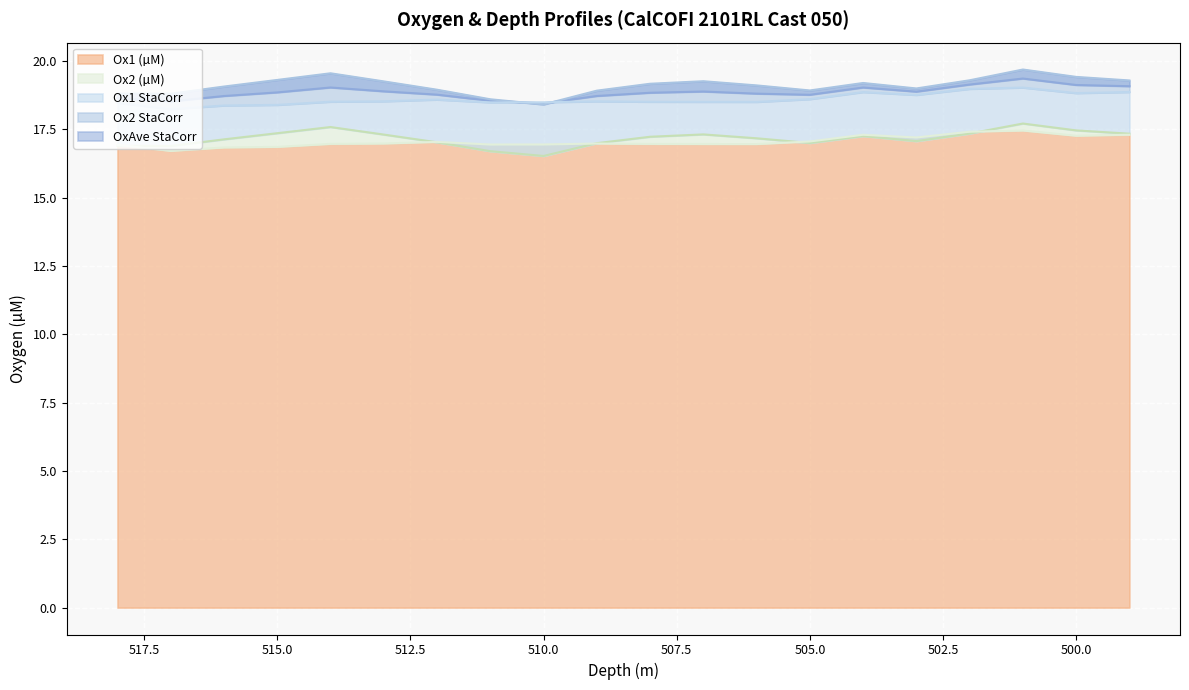

Reading right to left, what are all the values shown in this chart?

OxAveuM_StaCorr: 19.1	19.1	19.4	19.1	18.9	19.0	18.8	18.8	18.9	18.8	18.7	18.5	18.5	18.8	18.9	19.0	18.9	18.7	18.5	18.6
Ox1uM: 17.3	17.3	17.5	17.4	17.2	17.3	17.1	17.0	17.0	17.0	17.0	16.9	16.9	17.0	17.0	17.0	16.9	16.8	16.7	16.9
Ox2uM: 17.3	17.5	17.7	17.3	17.1	17.3	17.0	17.2	17.3	17.2	17.0	16.5	16.7	17.0	17.3	17.6	17.4	17.1	16.9	16.9
Ox1uM_StaCorr: 18.9	18.8	19.0	19.0	18.8	18.9	18.6	18.5	18.5	18.5	18.5	18.5	18.5	18.6	18.5	18.5	18.4	18.4	18.2	18.5
Ox2uM_StaCorr: 19.3	19.4	19.7	19.3	19.0	19.2	18.9	19.1	19.3	19.2	18.9	18.4	18.6	19.0	19.3	19.6	19.3	19.1	18.8	18.8